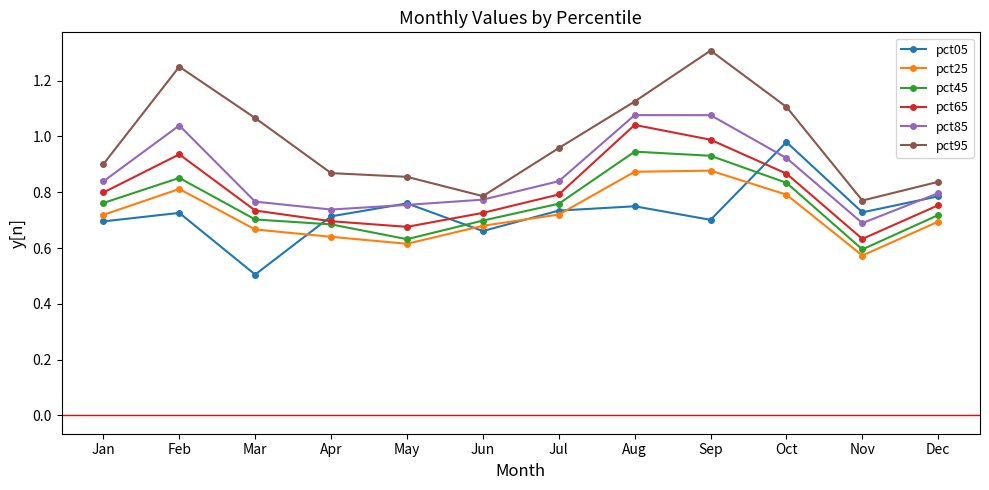

How many intersections are there between pct05 and pct65?

3